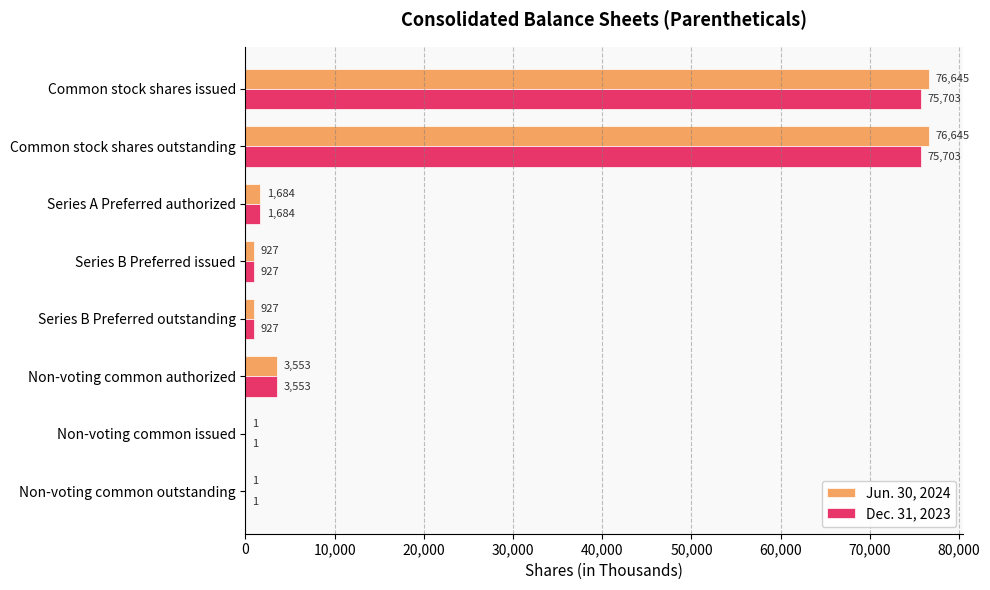

What is the maximum value shown in the chart?

76645